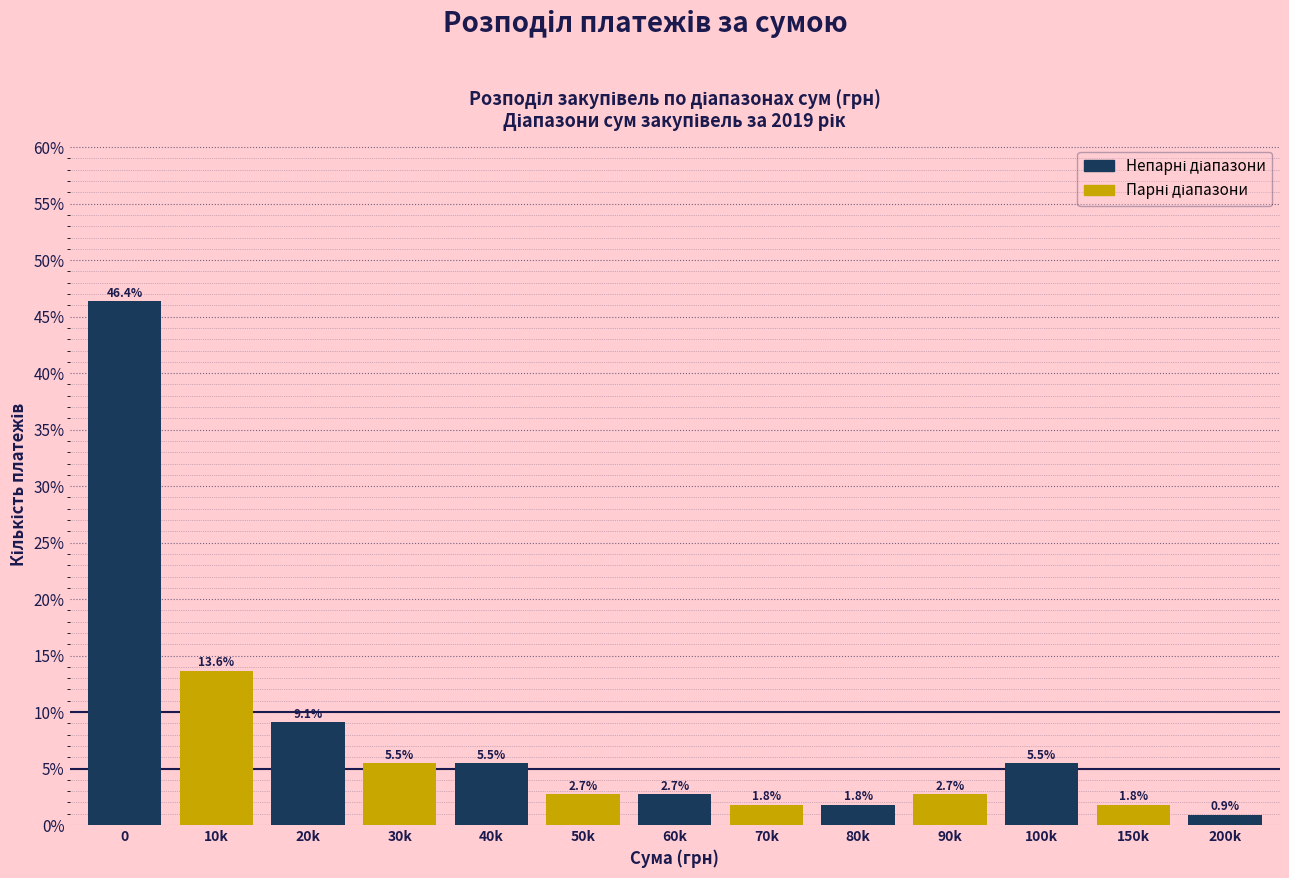

Reading left to right, what are all the values shown in this chart?

46.4	13.6	9.1	5.5	5.5	2.7	2.7	1.8	1.8	2.7	5.5	1.8	0.9